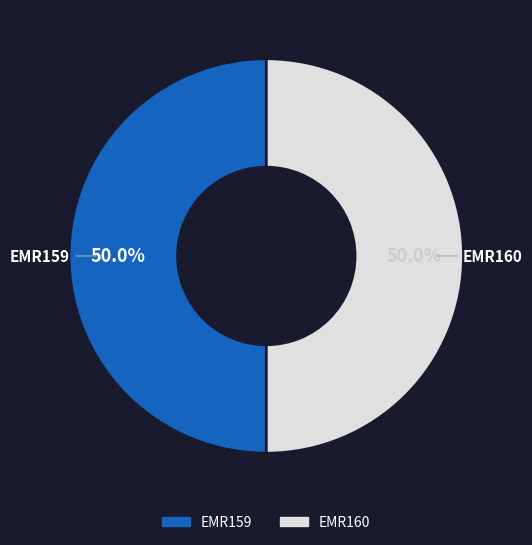

What portion of the pie excludes EMR159?

50.0%